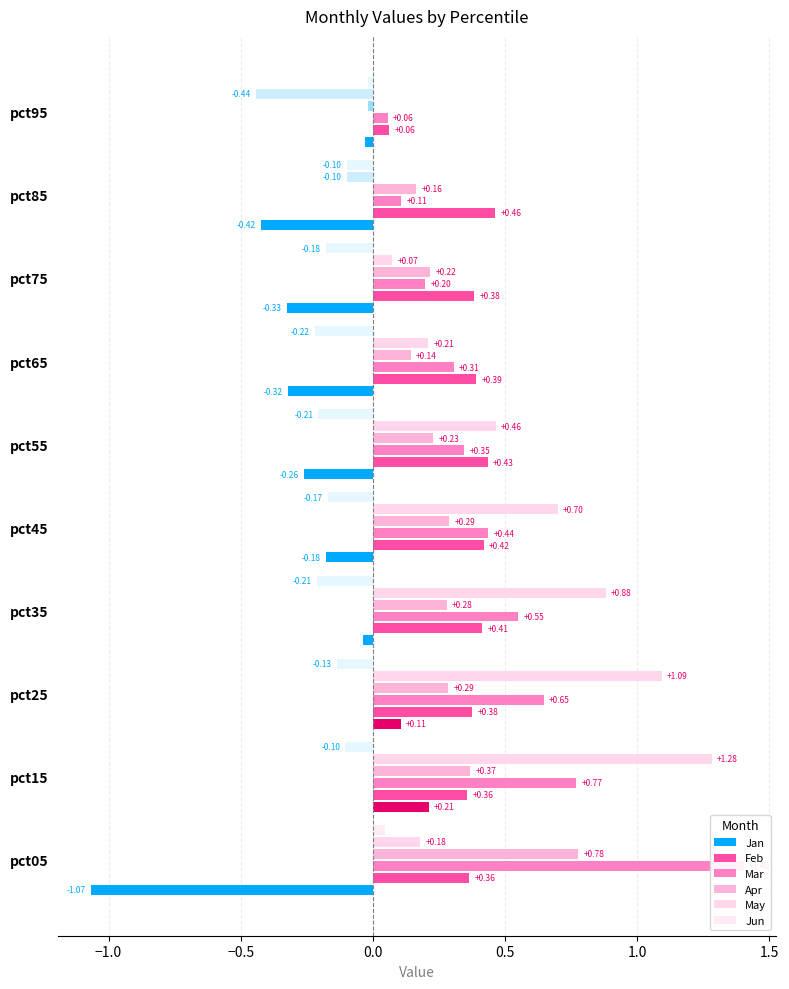

The Mar series shows 0.4 at pct05. True or false?

False